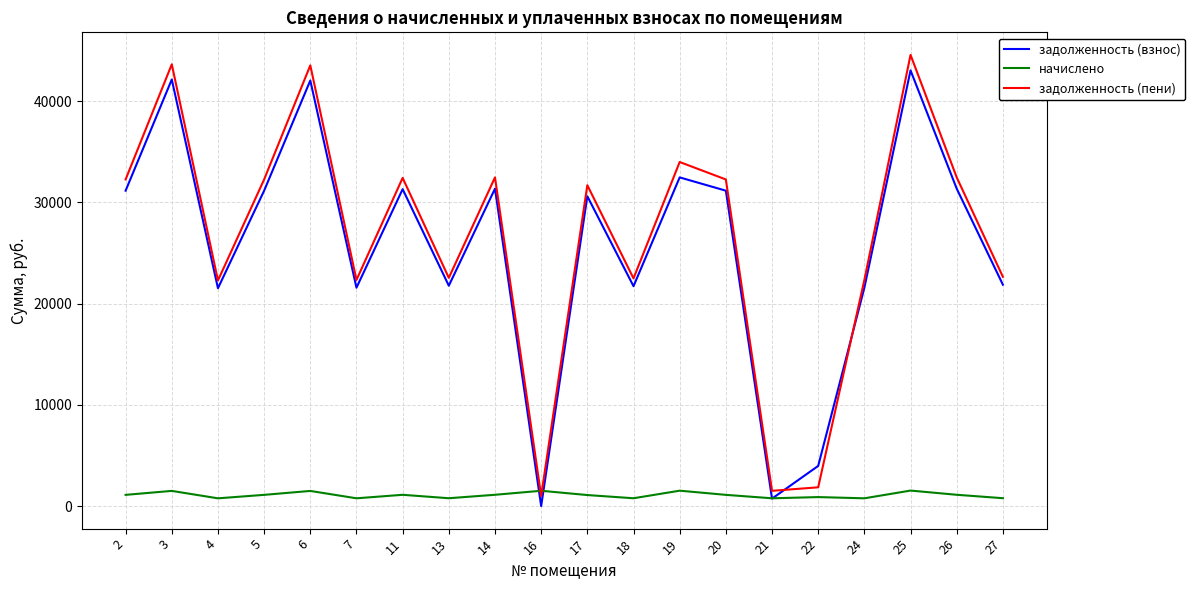

What is the maximum value shown in the chart?

44572.4